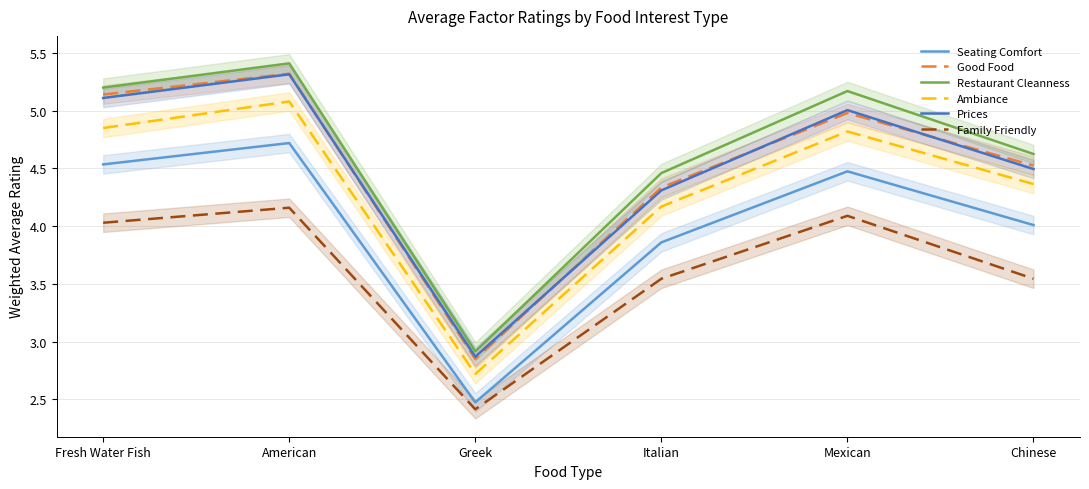

Which series has the largest range (max minus min)?

Restaurant Cleanness